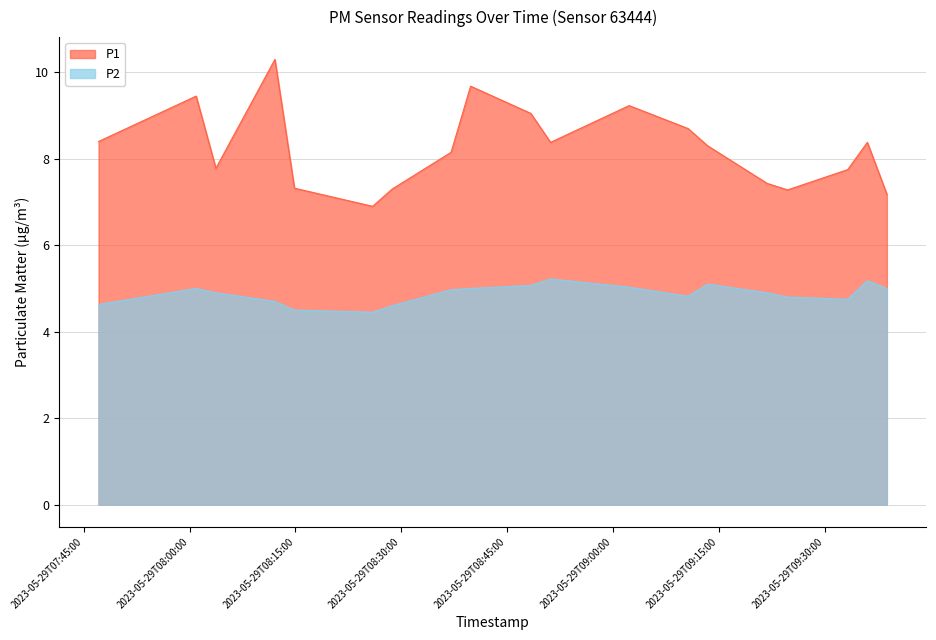

What is the average value of the P2 series?

4.9